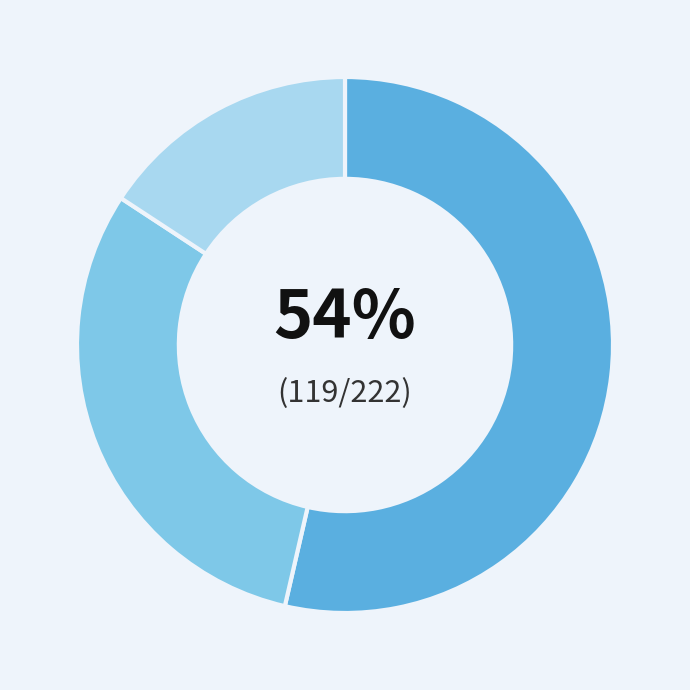

To the nearest percent, what is the average slice percentage?

33%